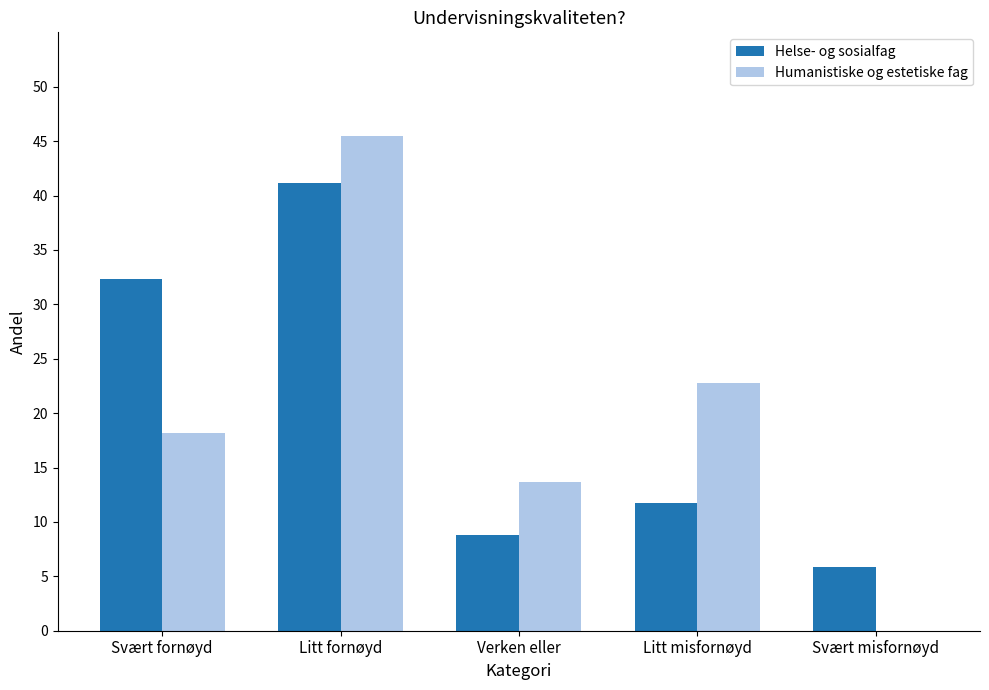

What are all the series names shown in the legend?

Helse- og sosialfag, Humanistiske og estetiske fag